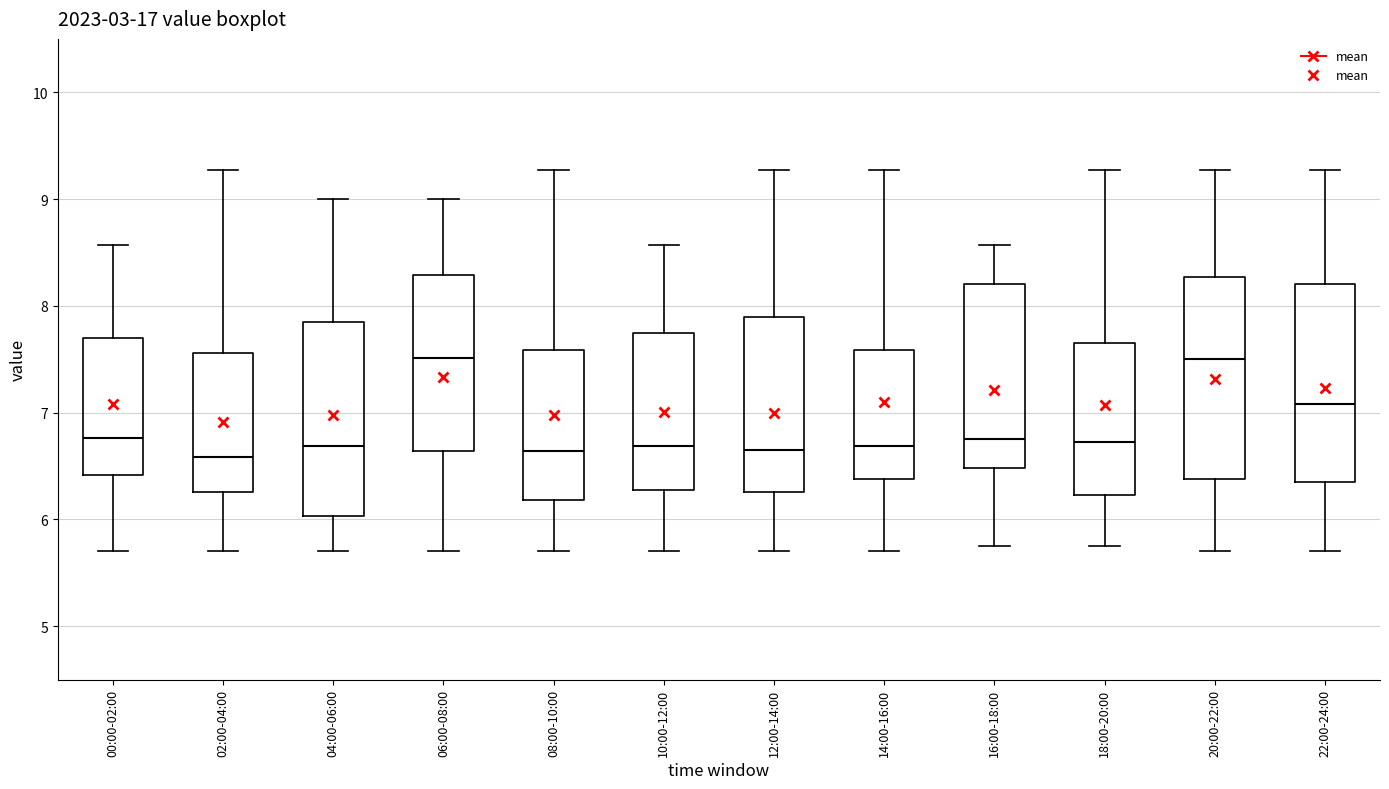

Reading left to right, transcribe this box plot: for each box, give where its median line is, the range the box spans, and where its two whiskers end, as read against the y-axis. The values are not printed on the chart, so give them approximately, as read against the axis.

00:00-02:00: median 6.8, box 6.4 to 7.7, whiskers 5.7 to 8.6
02:00-04:00: median 6.6, box 6.3 to 7.6, whiskers 5.7 to 9.3
04:00-06:00: median 6.7, box 6.0 to 7.9, whiskers 5.7 to 9.0
06:00-08:00: median 7.5, box 6.6 to 8.3, whiskers 5.7 to 9.0
08:00-10:00: median 6.6, box 6.2 to 7.6, whiskers 5.7 to 9.3
10:00-12:00: median 6.7, box 6.3 to 7.7, whiskers 5.7 to 8.6
12:00-14:00: median 6.7, box 6.3 to 7.9, whiskers 5.7 to 9.3
14:00-16:00: median 6.7, box 6.4 to 7.6, whiskers 5.7 to 9.3
16:00-18:00: median 6.8, box 6.5 to 8.2, whiskers 5.8 to 8.6
18:00-20:00: median 6.7, box 6.2 to 7.7, whiskers 5.8 to 9.3
20:00-22:00: median 7.5, box 6.4 to 8.3, whiskers 5.7 to 9.3
22:00-24:00: median 7.1, box 6.4 to 8.2, whiskers 5.7 to 9.3